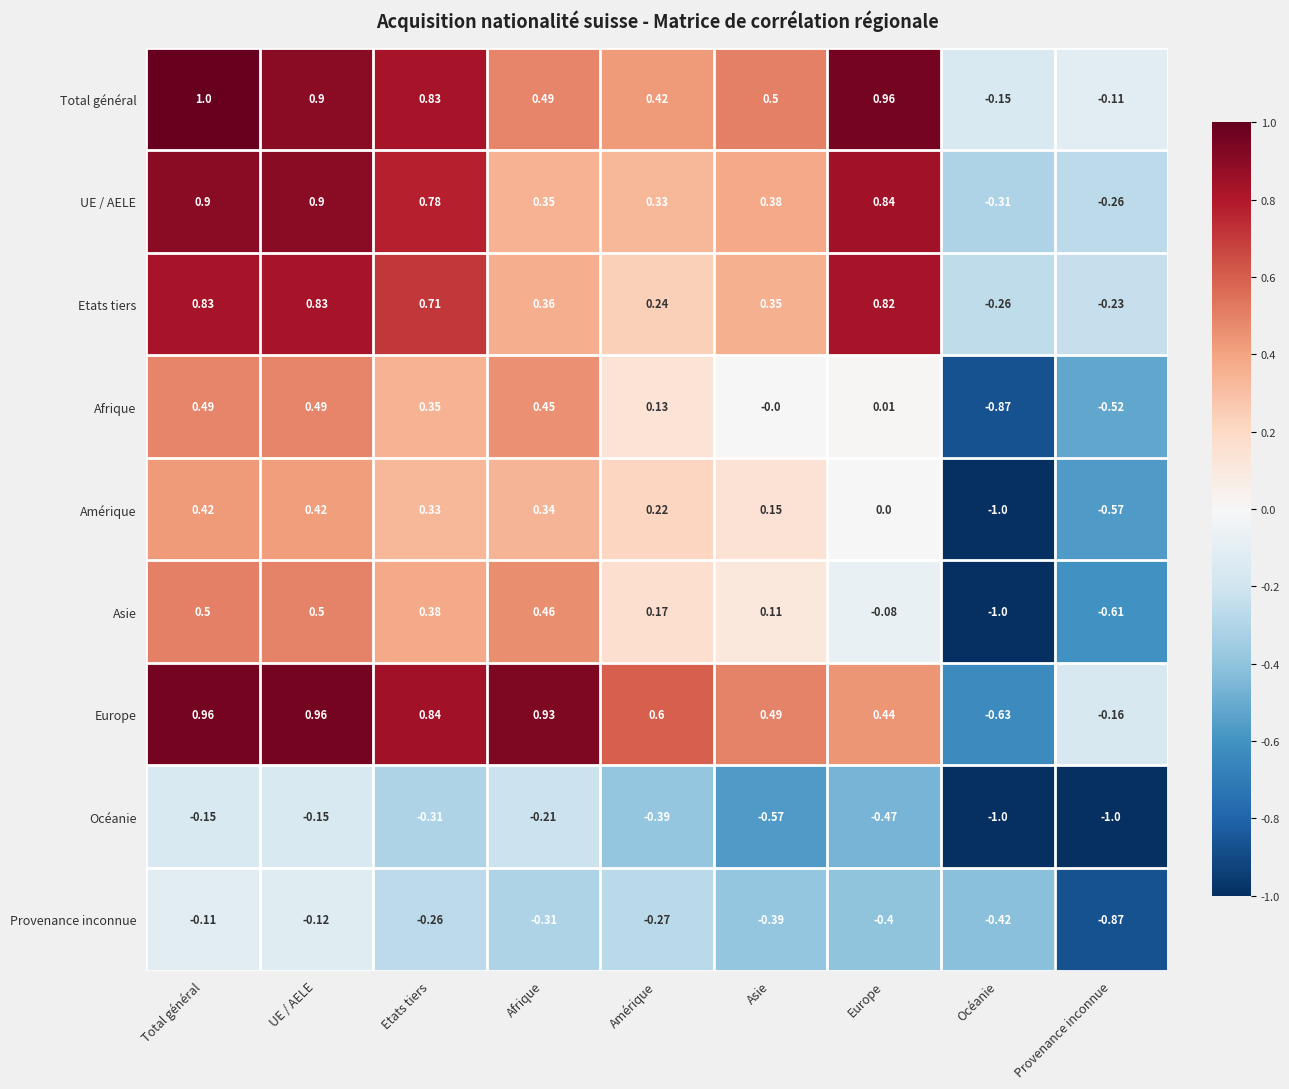

At which label does Total général reach its peak?

Total général